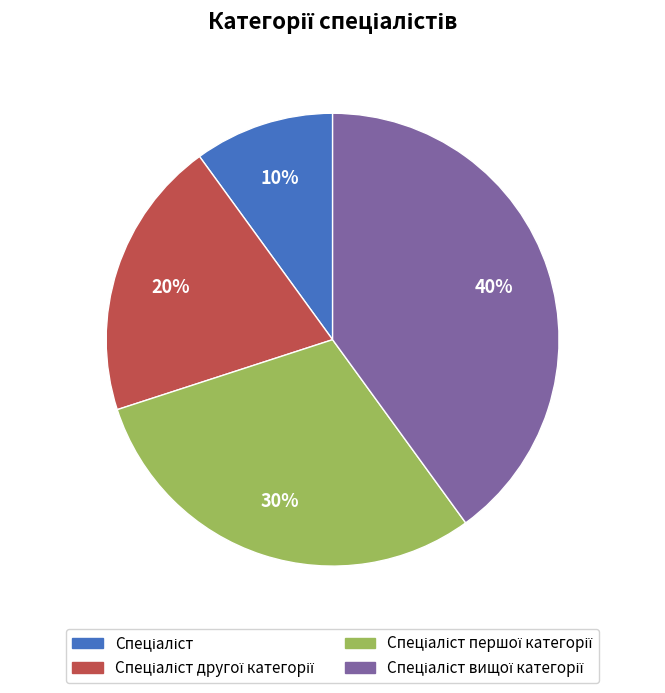

To the nearest percent, what is the average slice percentage?

25%